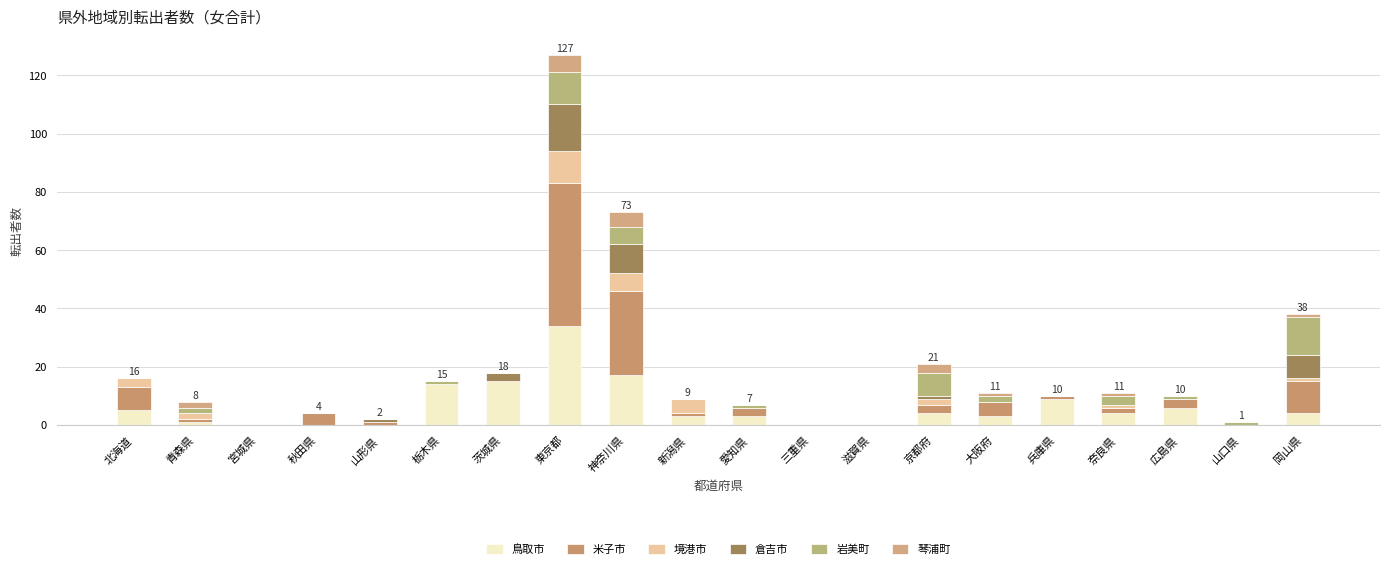

Does the chart contain stacked bars?

Yes